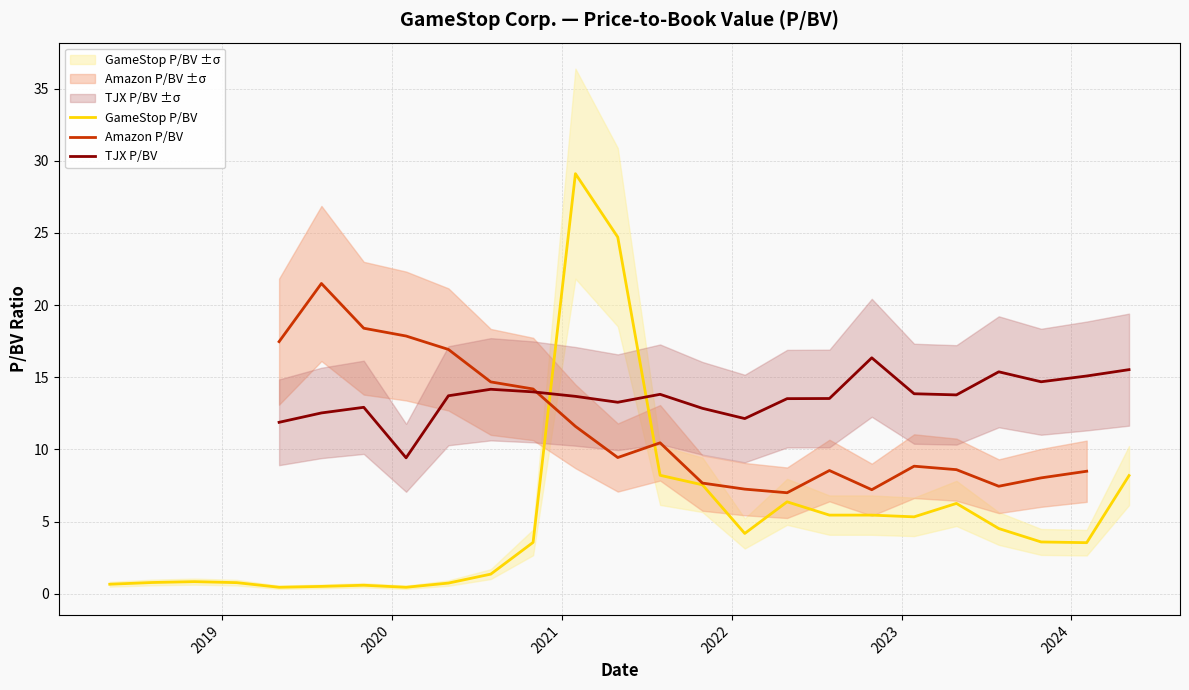

Which series has the largest range (max minus min)?

GameStop P/BV